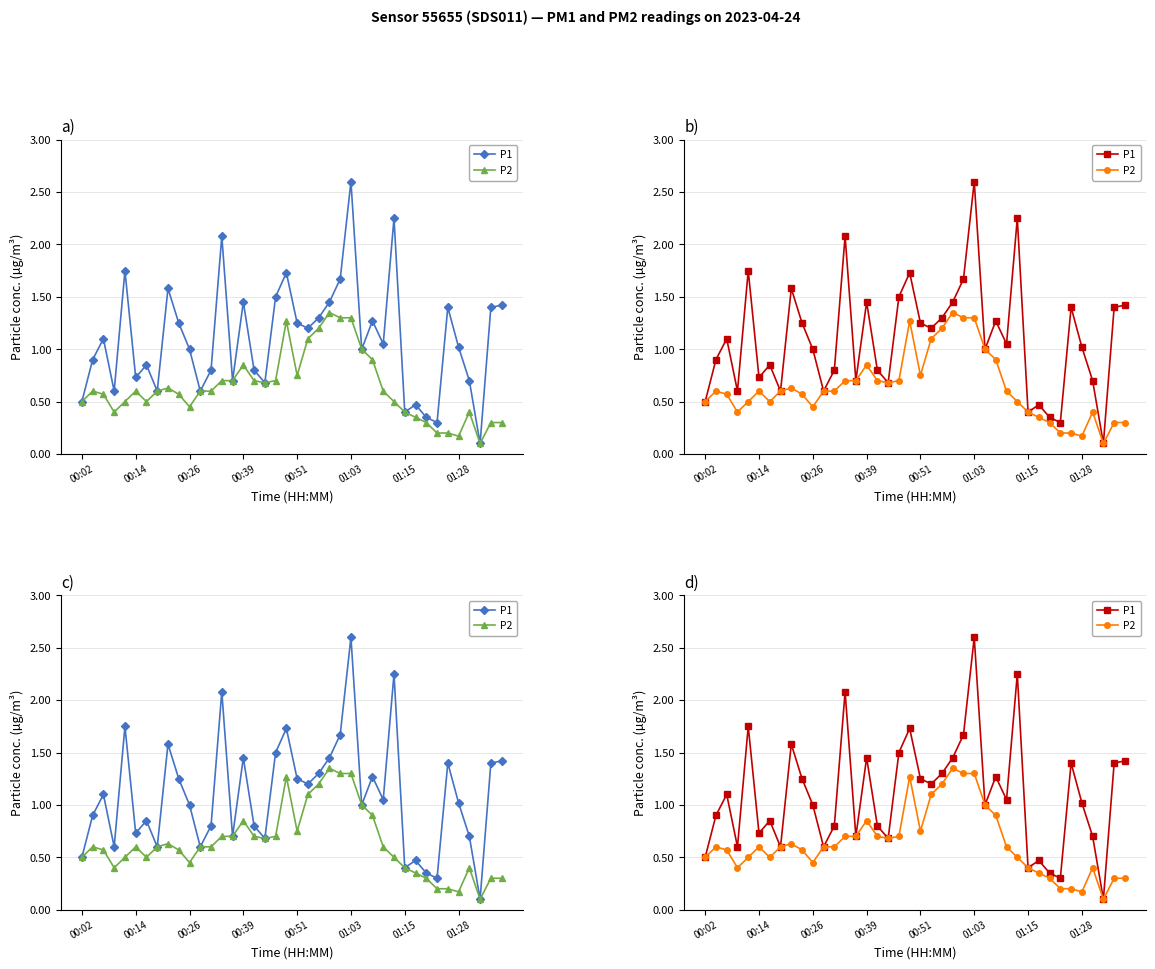

Which series has the largest range (max minus min)?

P1